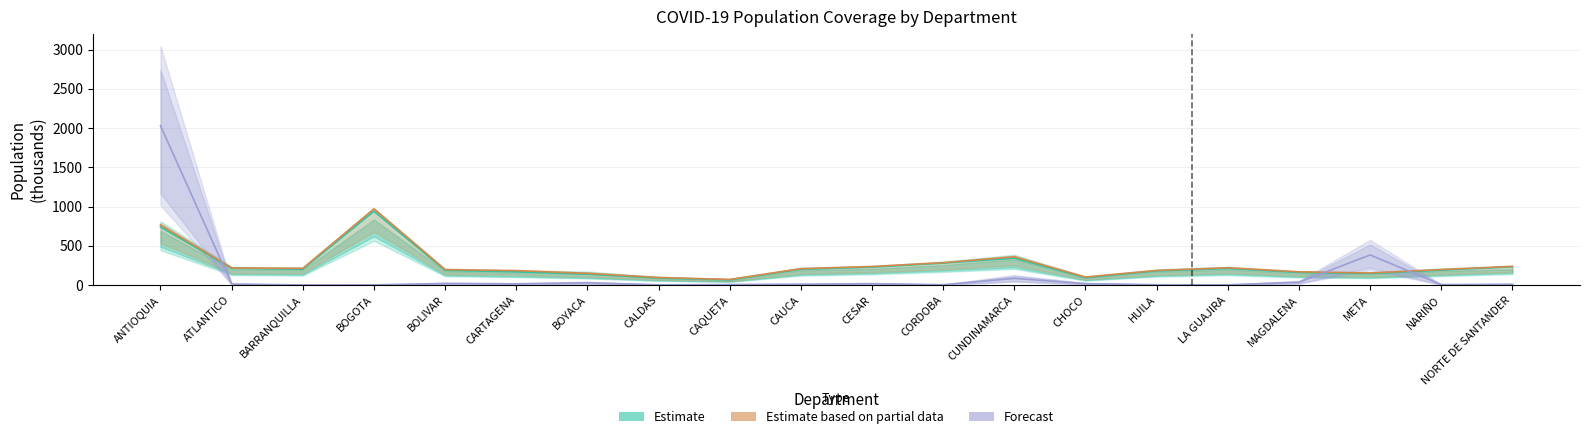

What is the spread (max minus min) of values at HUILA?

182.0